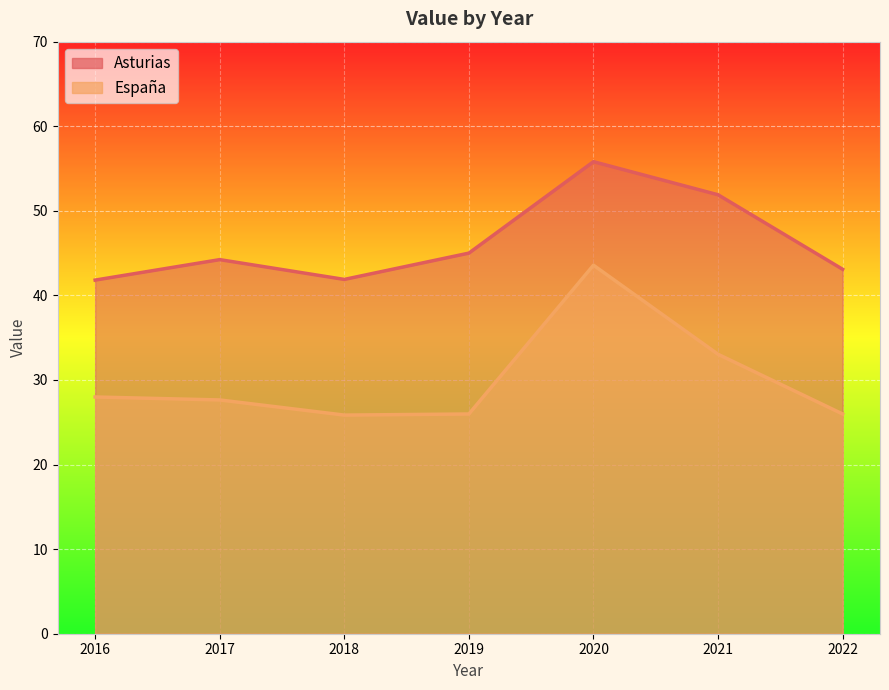

What are all the series names shown in the legend?

Asturias, España